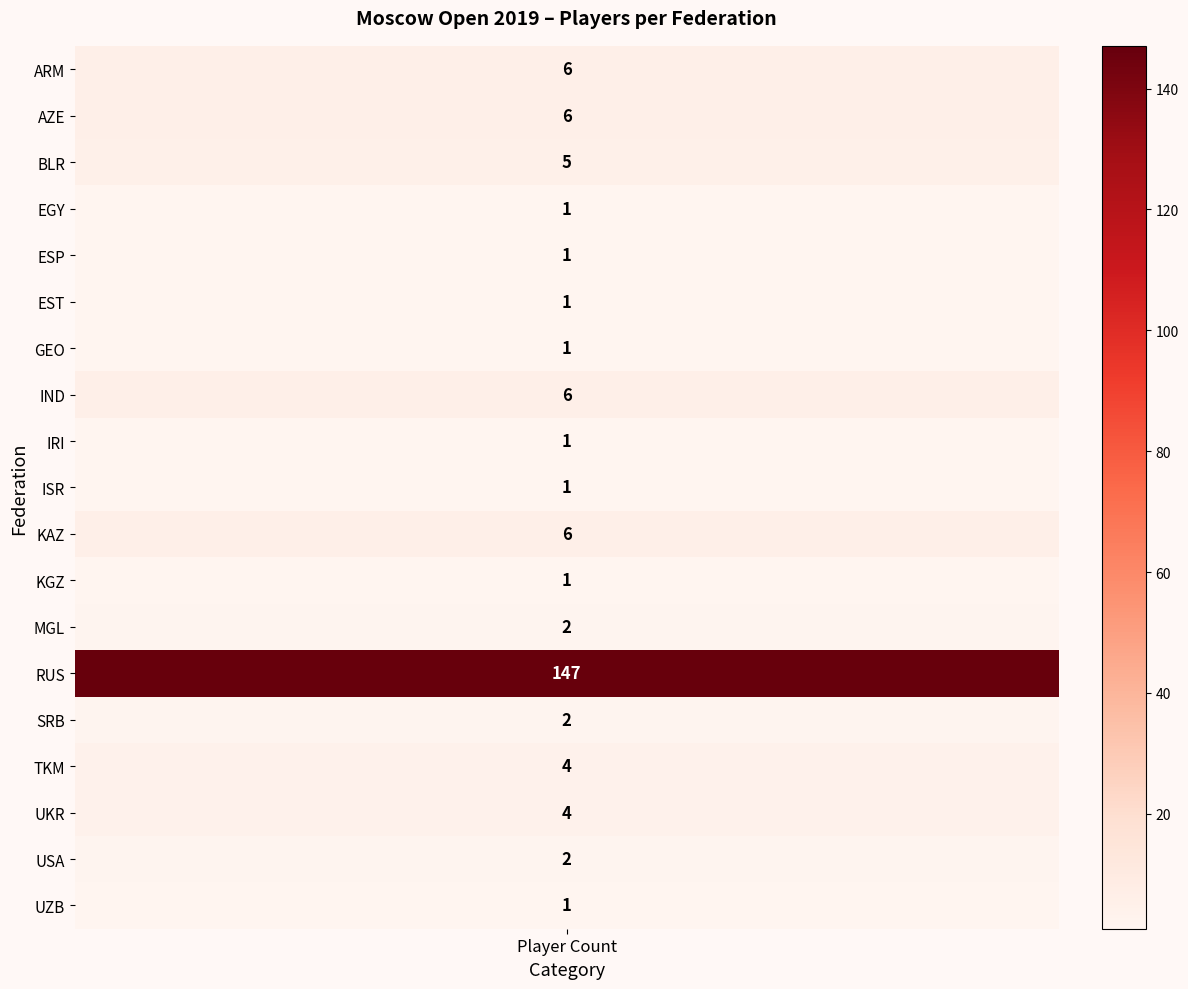

True or false: USA has a value of -1 at 1.

False